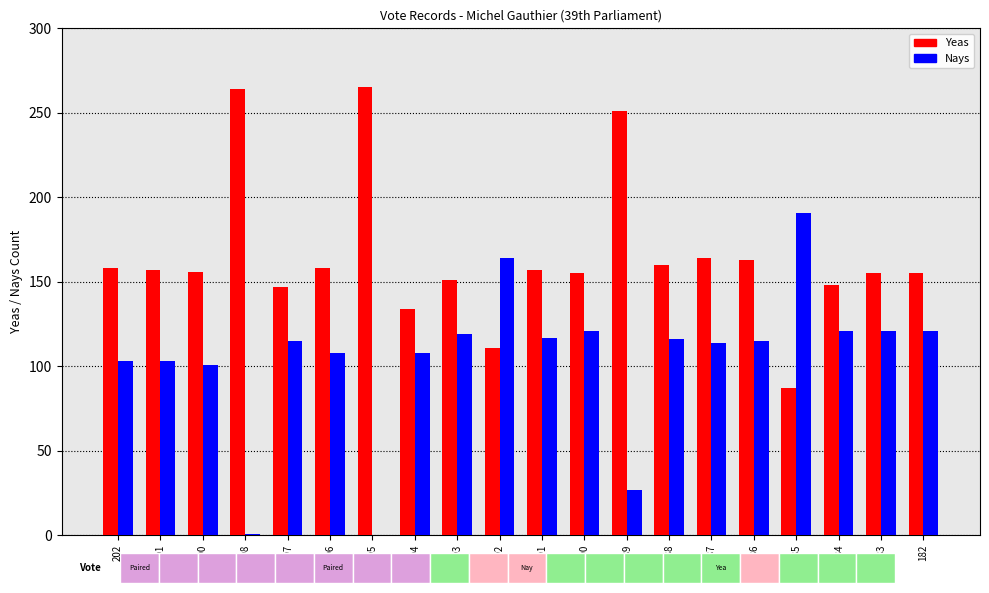

What are all the series names shown in the legend?

Yeas, Nays